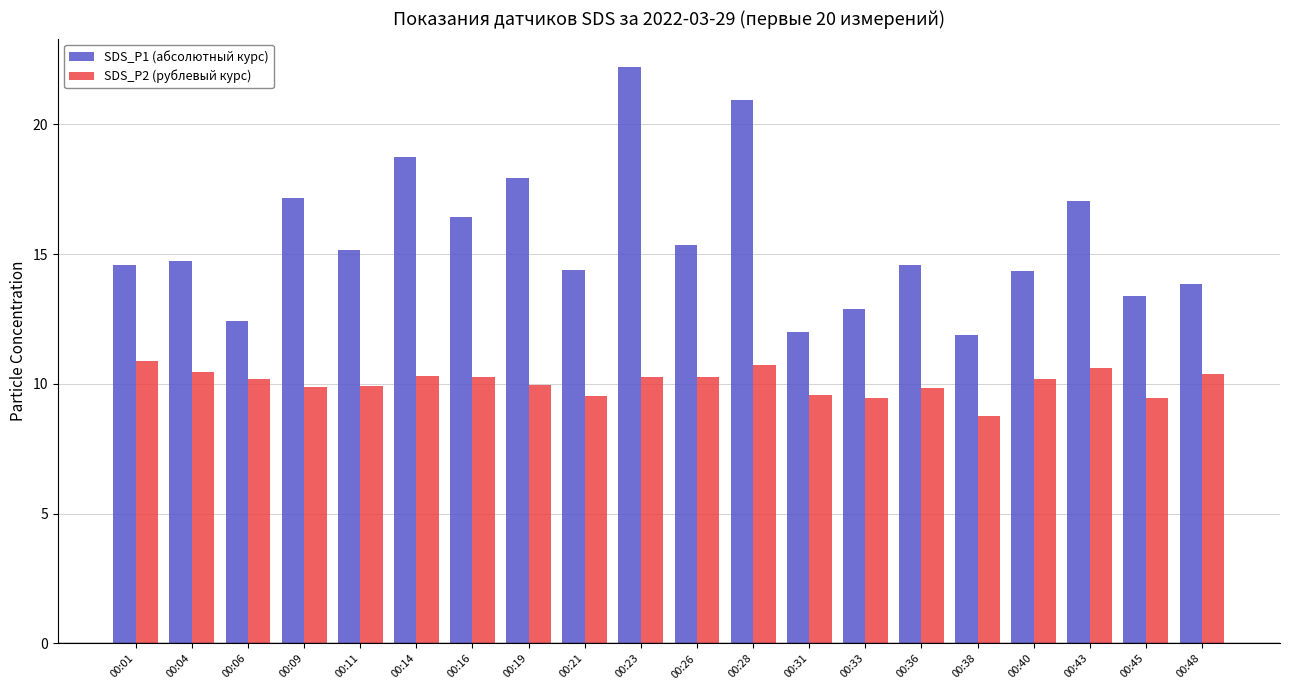

Rank the series by their average value, from lowest to highest.

SDS_P2 (рублевый курс), SDS_P1 (абсолютный курс)